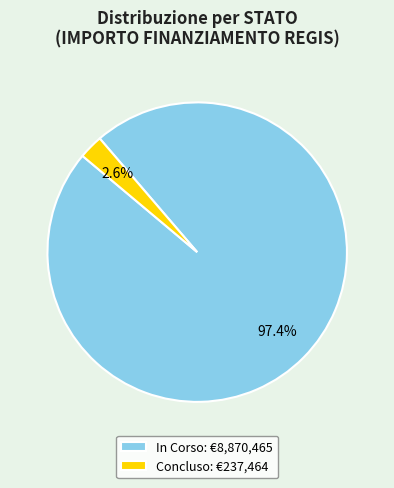

Which has a higher value, Concluso: €237,464 or In Corso: €8,870,465?

In Corso: €8,870,465